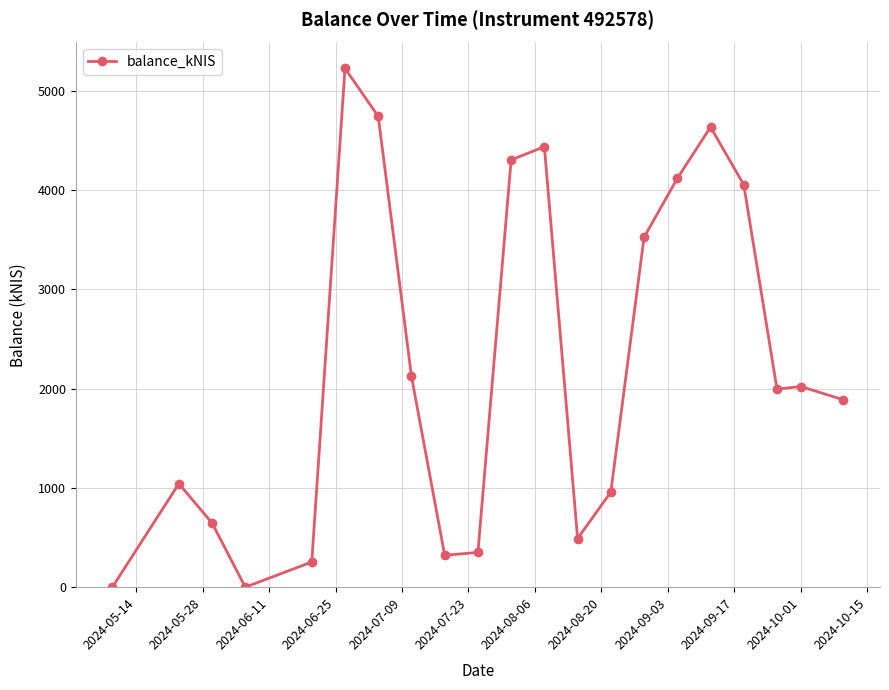

True or false: the data has more than 0 interior local peaks.

True